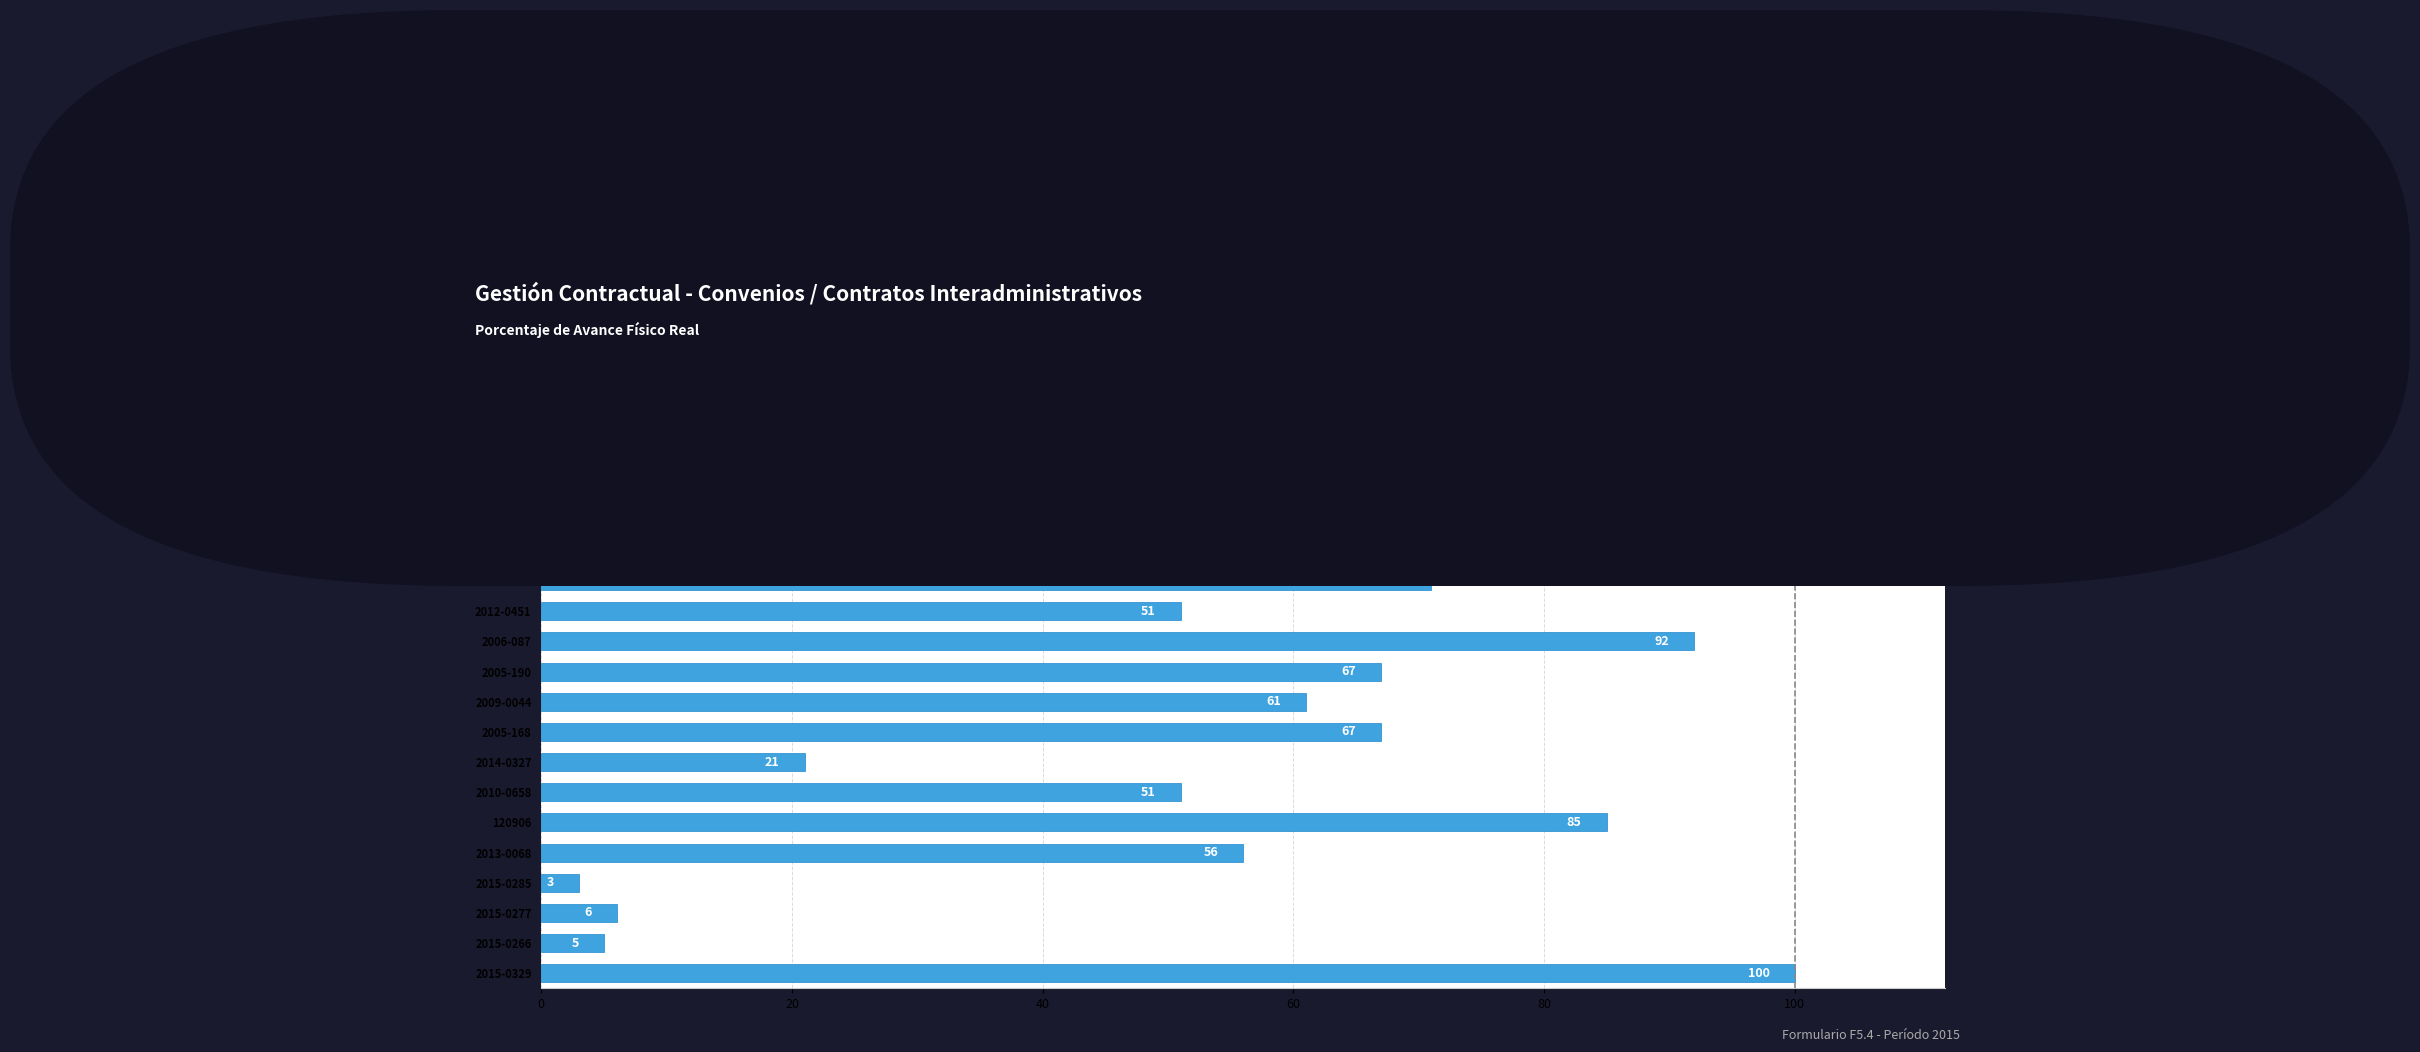

Are the bars horizontal?

Yes